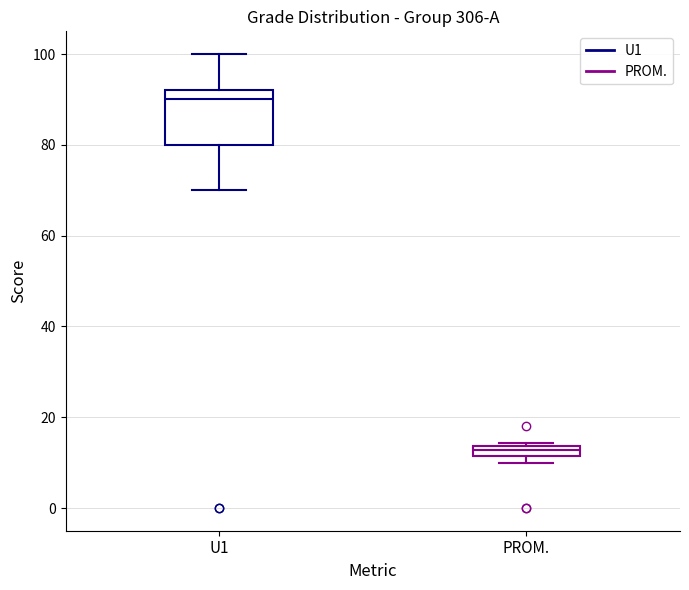

Which box's median line is the highest?

U1